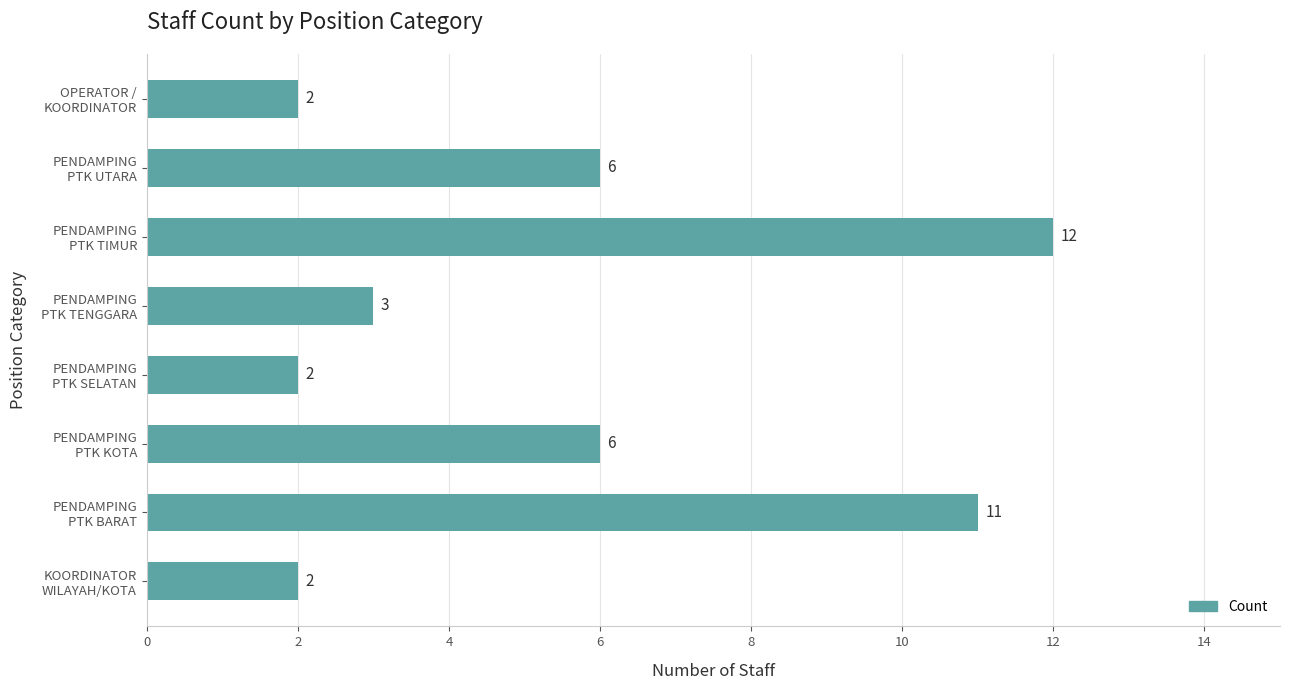

What is the maximum value shown in the chart?

12